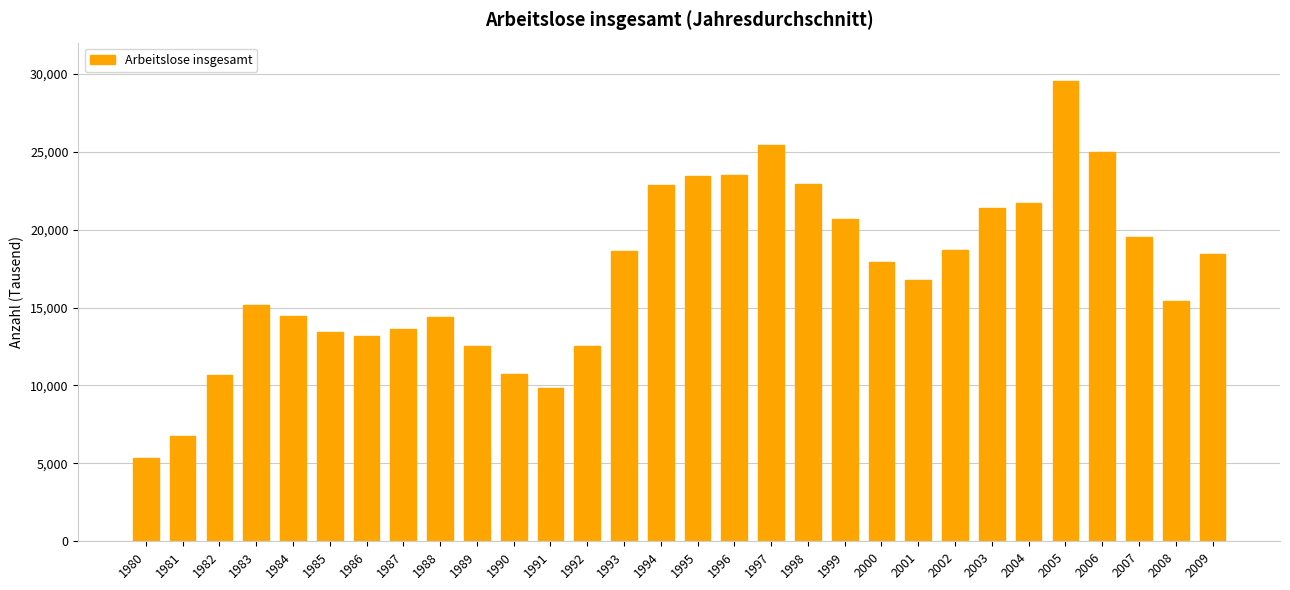

What is the sum of all values?

514501